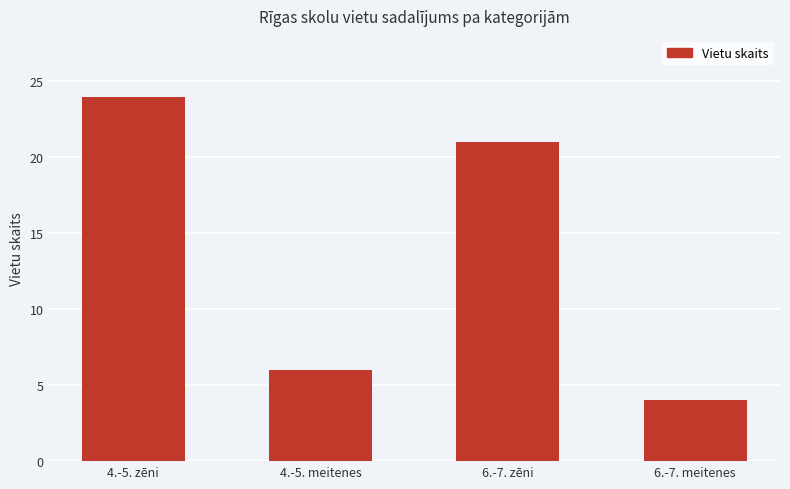

What is the label of the 1st bar from the left?

4.-5. zēni